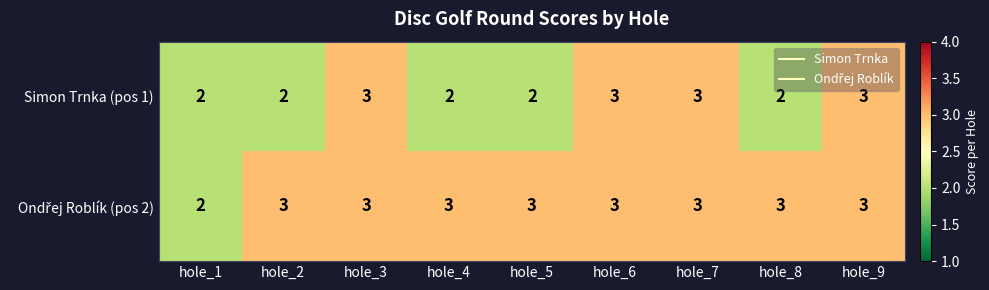

True or false: Simon Trnka (pos 1) has a value of 3 at hole_9.

True